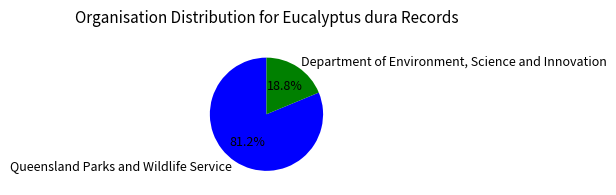

To the nearest percent, what is the difference between the Queensland Parks and Wildlife Service and Department of Environment, Science and Innovation slice percentages?

62%